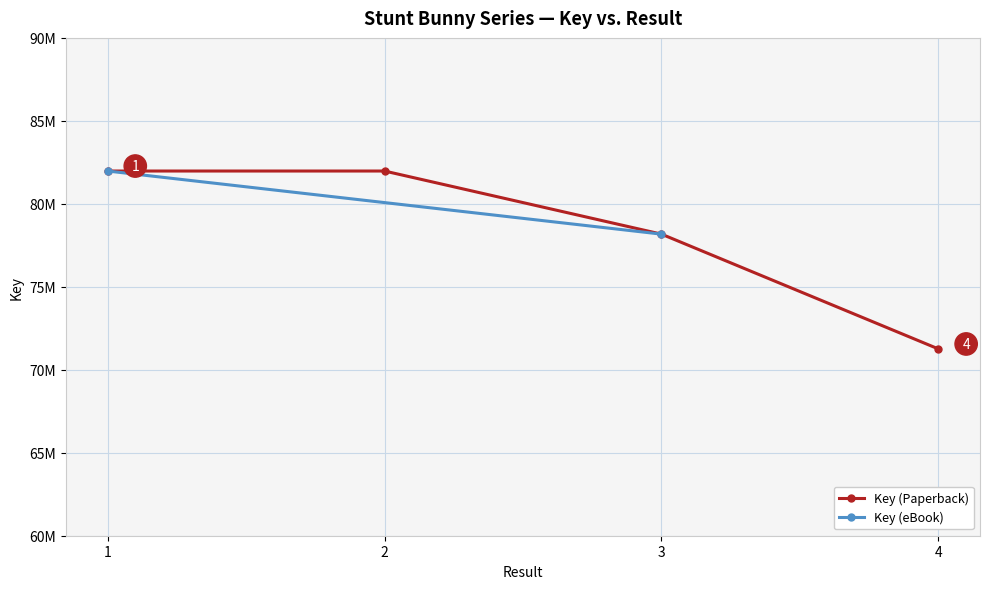

What value does the data have at 1?

81977128